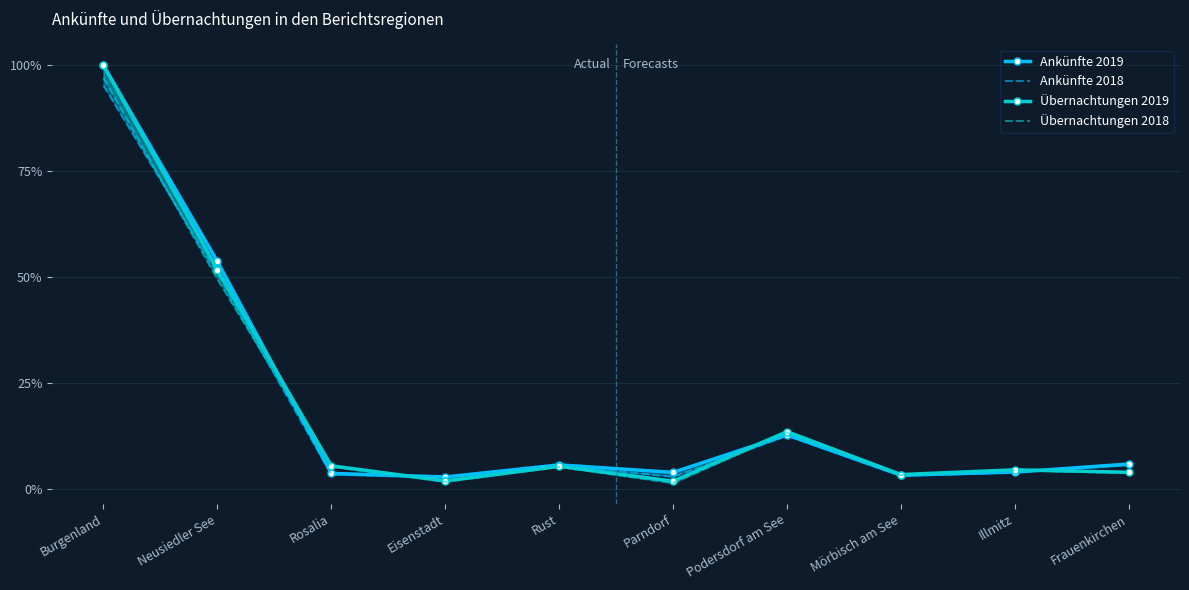

What is the value of the Ankünfte 2019 point at the 5th from the left?

0.1